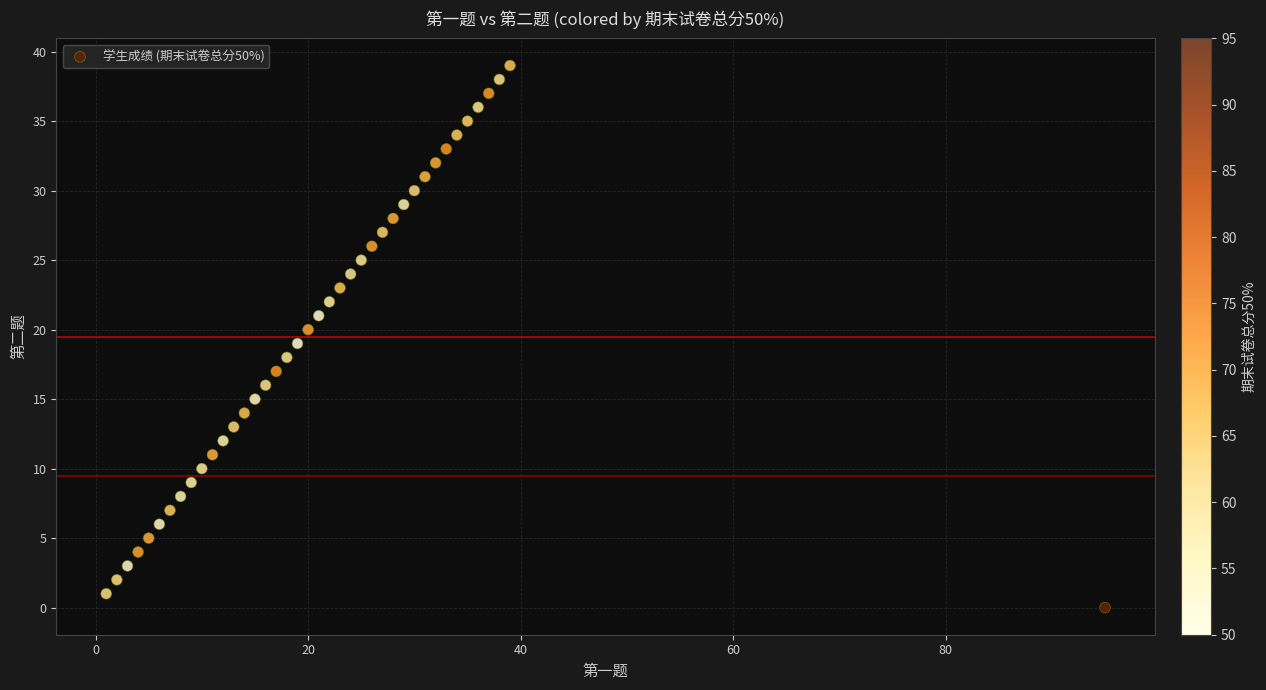

What is the range of Y values (max minus min)?

39